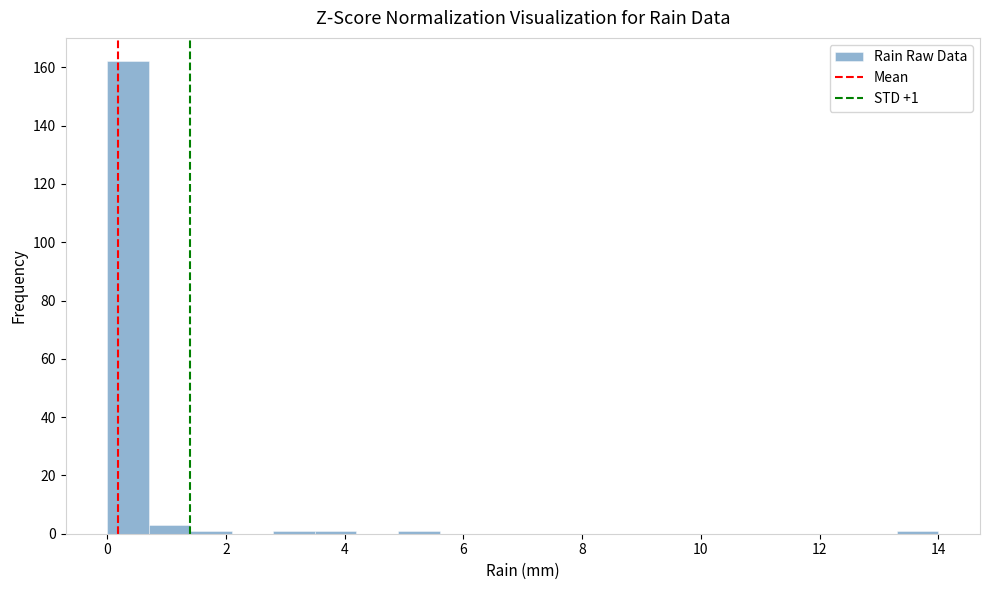

Around what value on the x-axis is the tallest bar? Give the approximate position of its centre, as read against the axis.

0.4